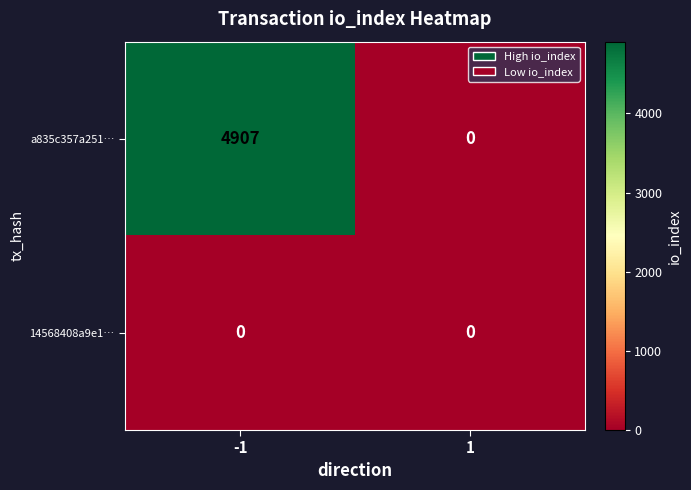

At how many categories does at least one series exceed 235?

1